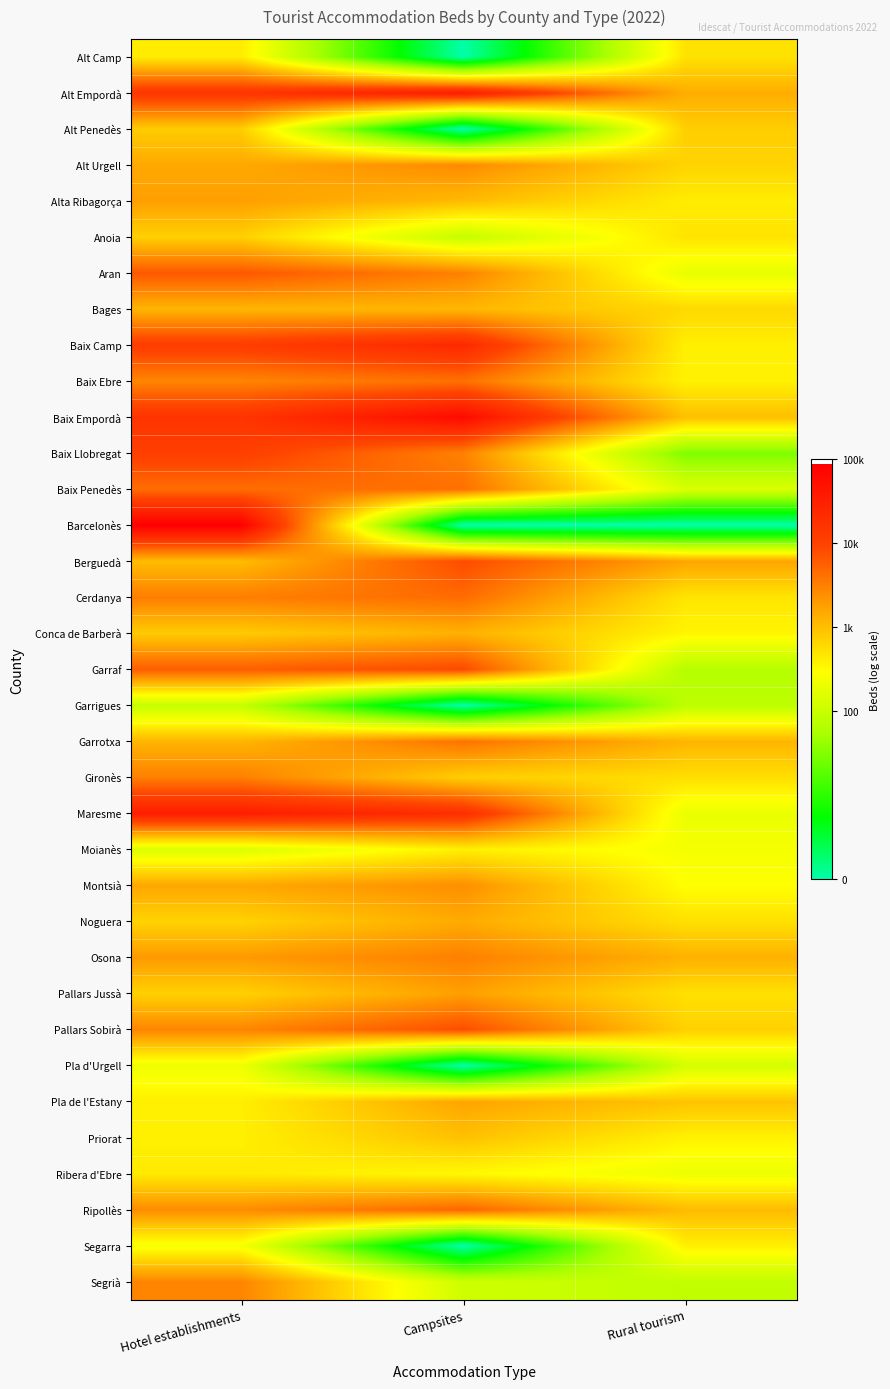

At Rural tourism, list the series in order from smallest to largest.

Barcelonès, Baix Llobregat, Garraf, Garrigues, Segrià, Pla d'Urgell, Baix Penedès, Aran, Maresme, Ribera d'Ebre, Moianès, Montsià, Conca de Barberà, Priorat, Baix Ebre, Baix Camp, Segarra, Alta Ribagorça, Cerdanya, Anoia, Alt Camp, Pallars Jussà, Noguera, Gironès, Bages, Alt Urgell, Pallars Sobirà, Alt Penedès, Pla de l'Estany, Baix Empordà, Ripollès, Garrotxa, Osona, Alt Empordà, Berguedà